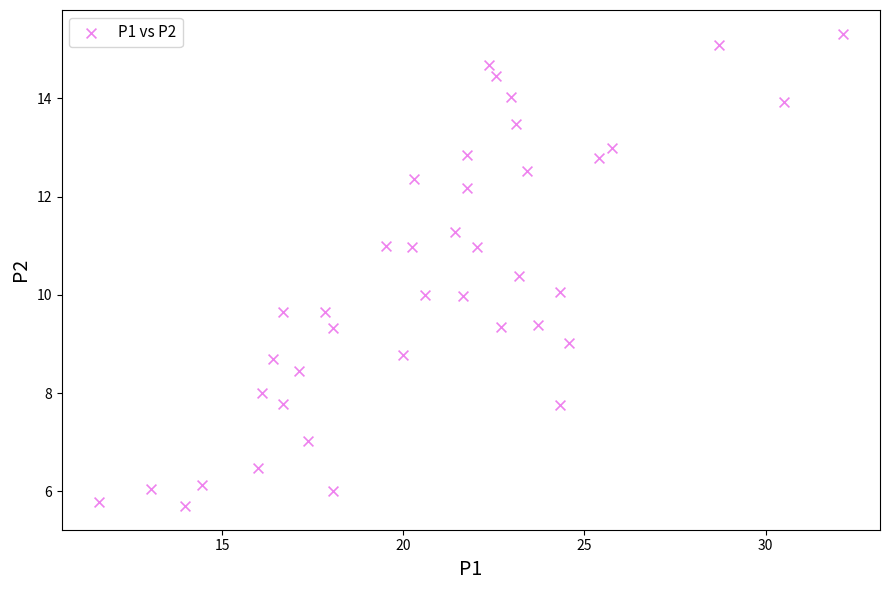

What is the range of Y values (max minus min)?

9.6